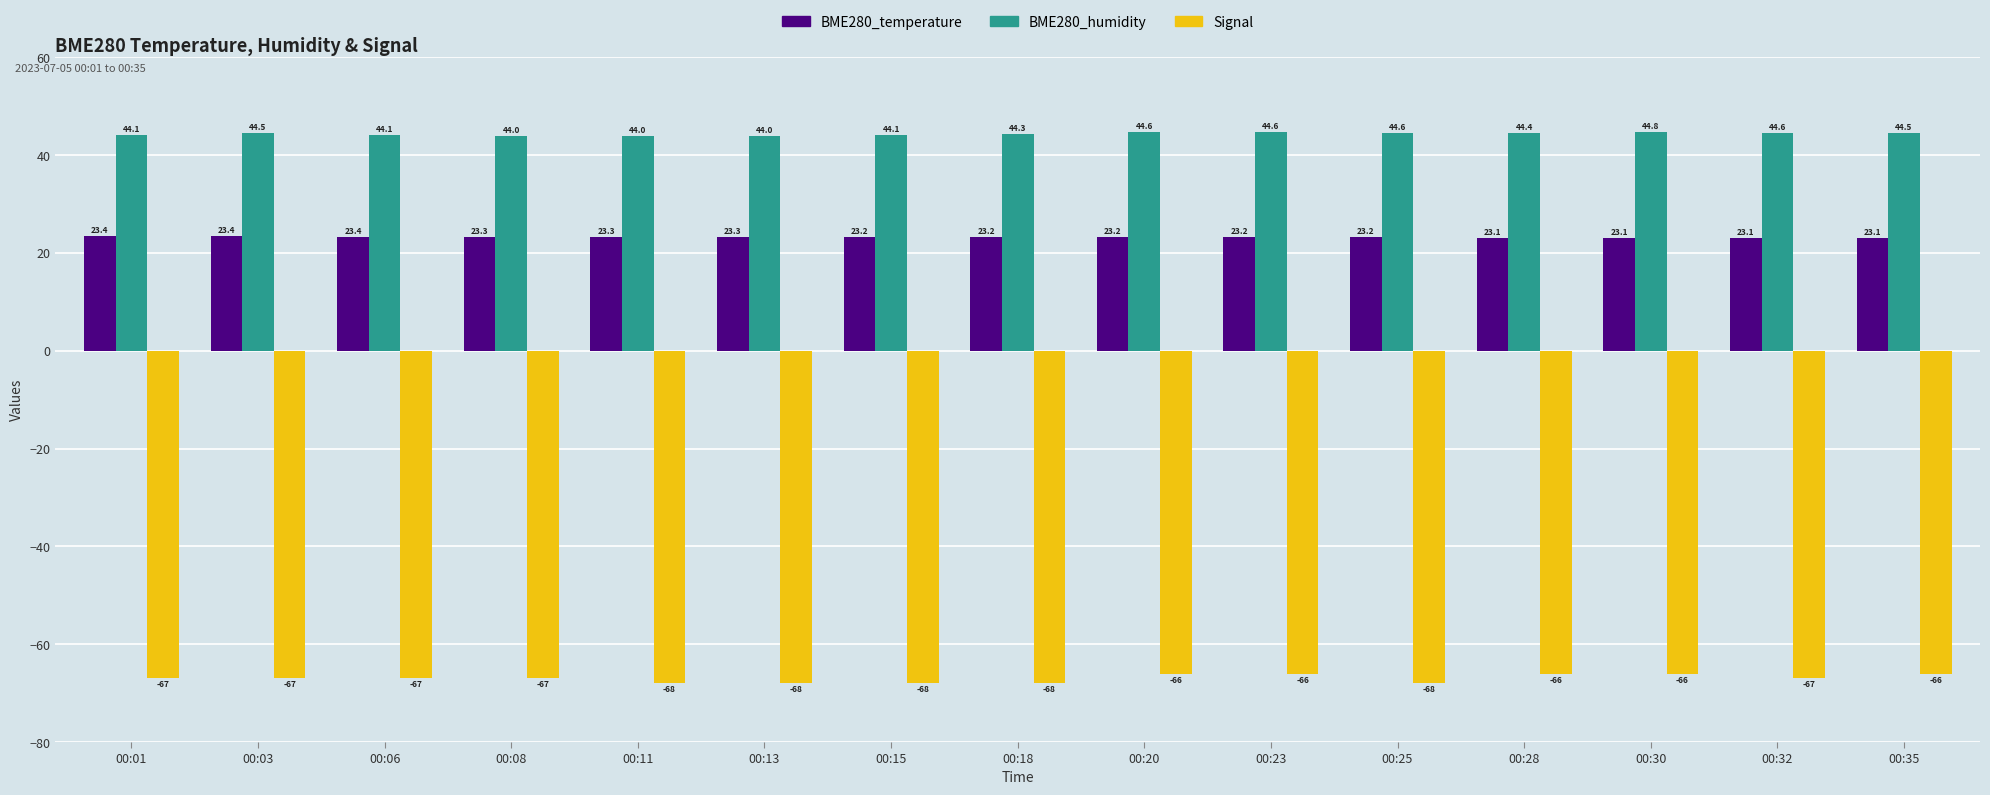

What is the difference between the Signal values at 00:20 and 00:15?

2.0